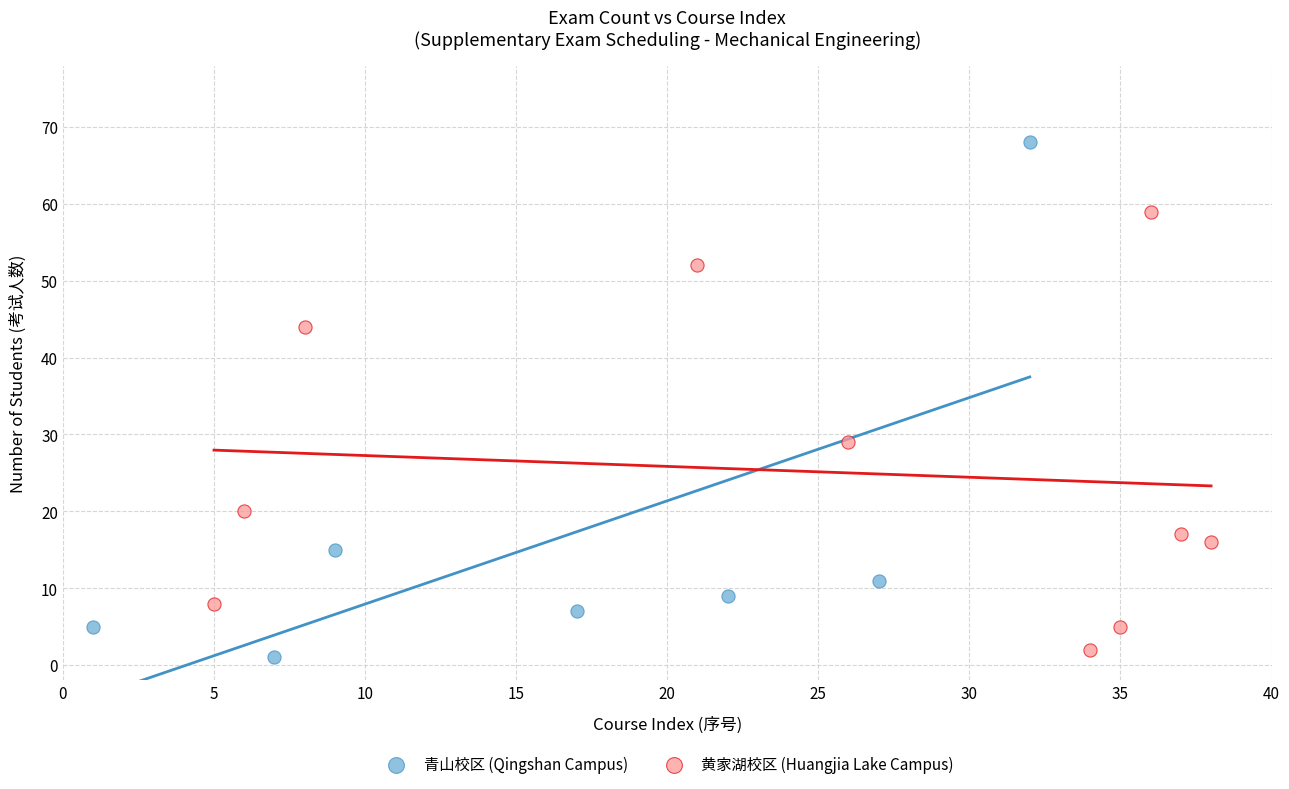

Which series reaches the maximum Y coordinate?

青山校区 (Qingshan Campus)